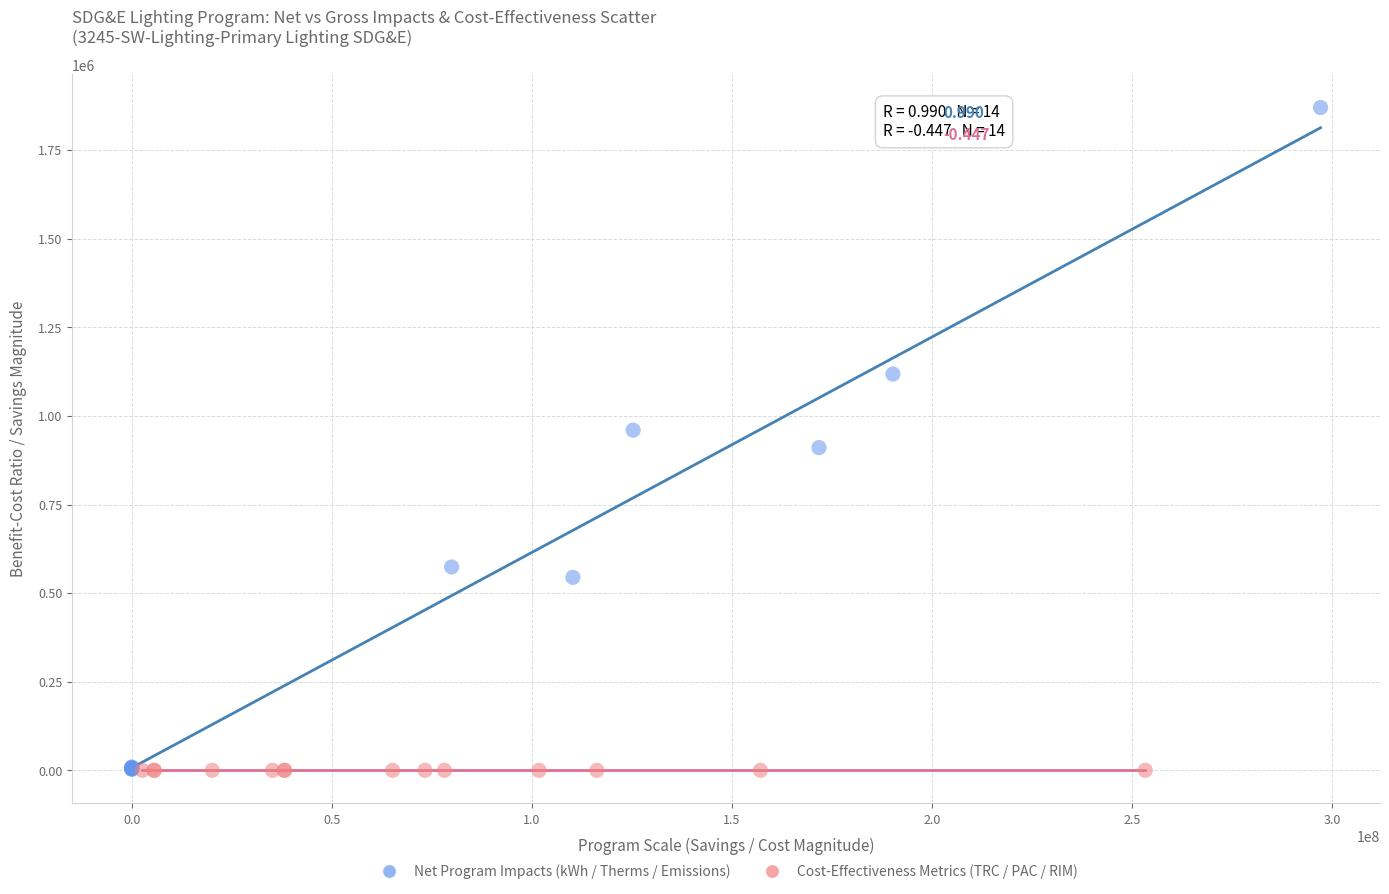

Which series contains the highest Y value?

Net Program Impacts (kWh / Therms / Emissions)